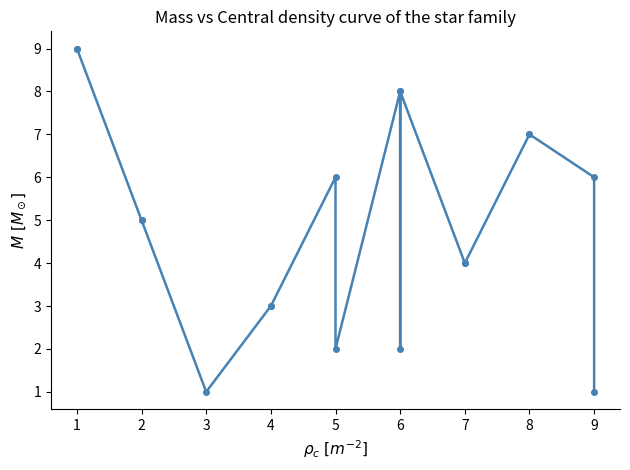

Rank the categories by value from highest to lowest.

1, 1, 6, 6, 8, 8, 5, 9, 2, 2, 7, 7, 4, 4, 5, 6, 3, 9